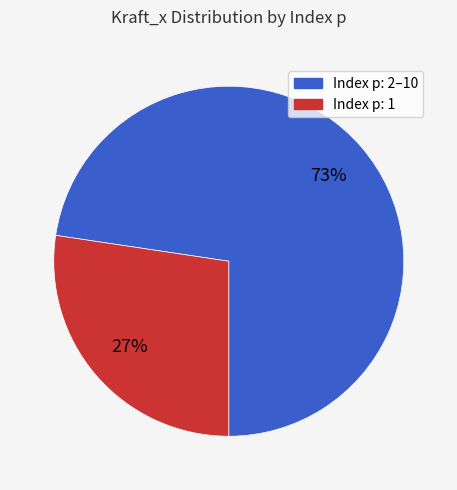

To the nearest percent, what is the average slice percentage?

50%